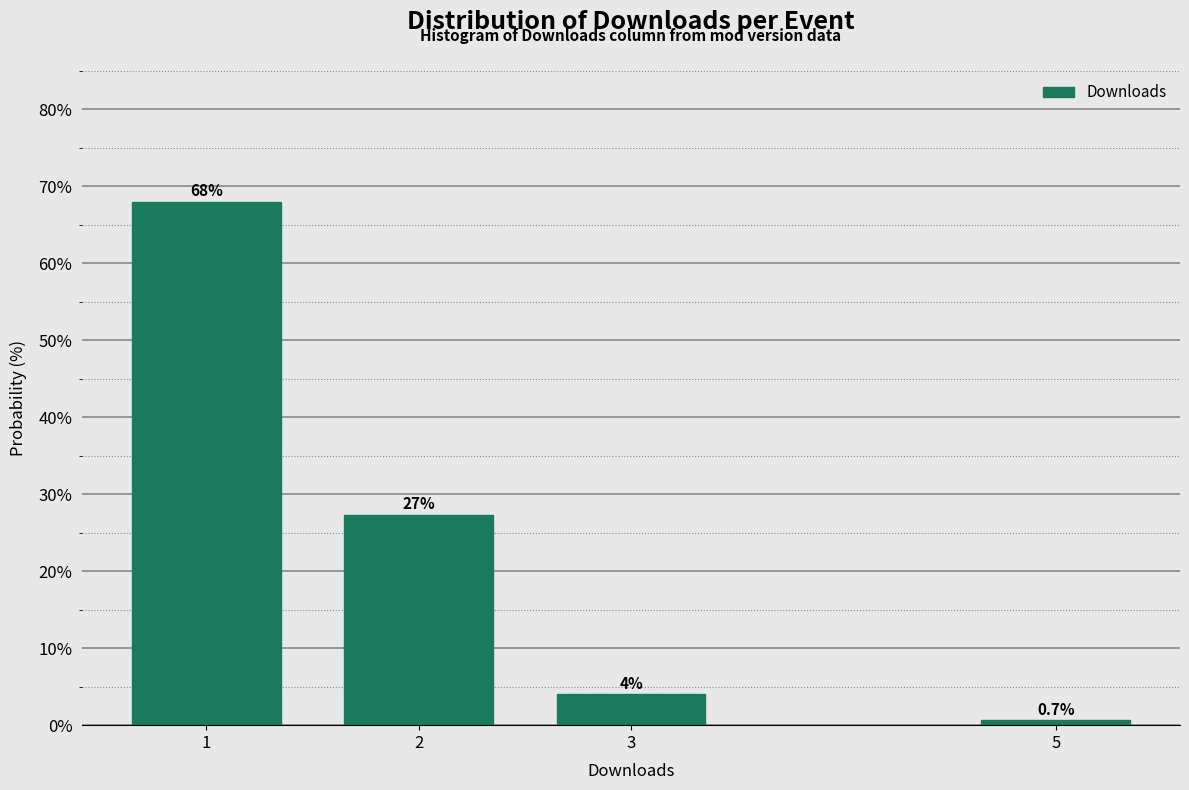

Reading right to left, list all the values displayed in this chart.

5=0.7	3=4.0	2=27.3	1=68.0